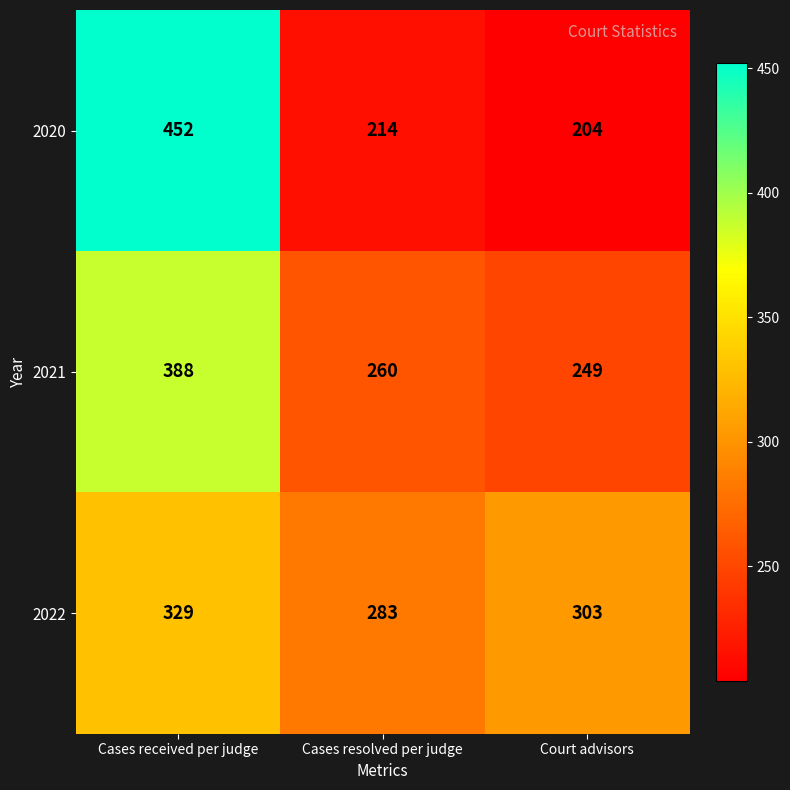

What is the average value of the 2022 series?

305